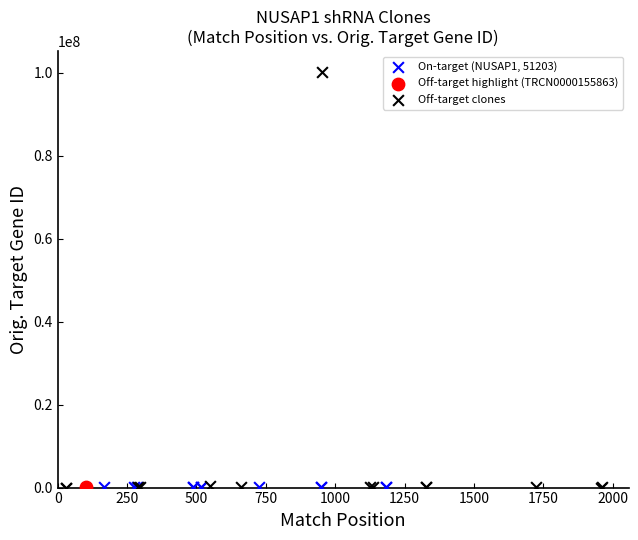

What are all the series names shown in the legend?

On-target (NUSAP1, 51203), Off-target highlight (TRCN0000155863), Off-target clones